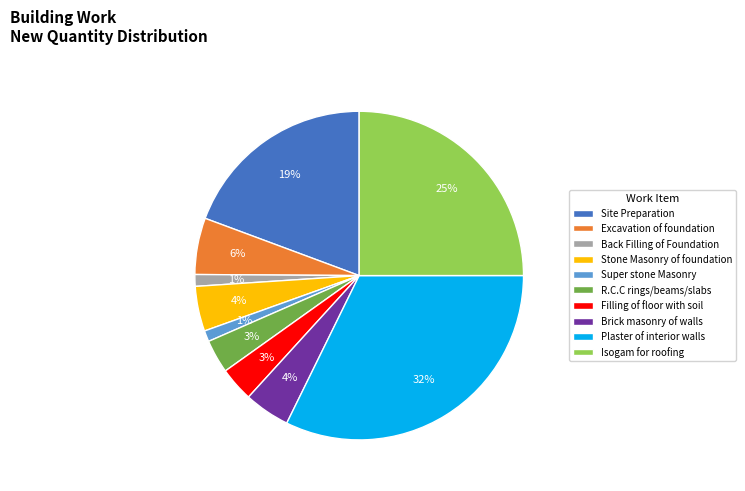

How many segments does this pie chart have?

10